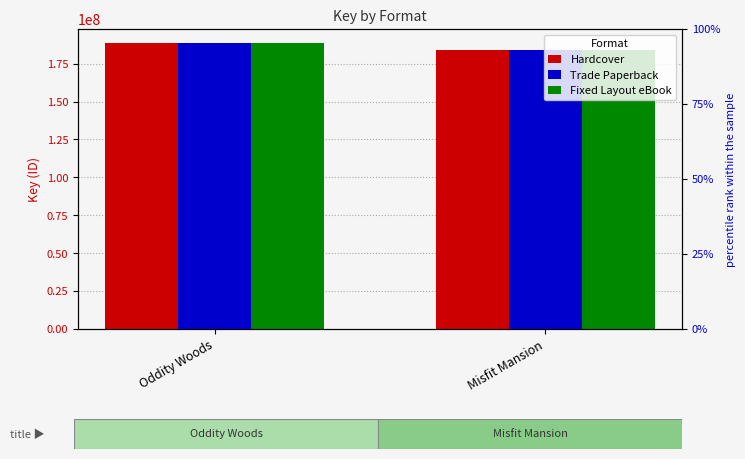

Reading left to right, what are all the values shown in this chart?

Hardcover: Oddity Woods=188387241	Misfit Mansion=184021352
Trade Paperback: Oddity Woods=188387241	Misfit Mansion=184021352
Fixed Layout eBook: Oddity Woods=188387241	Misfit Mansion=184021352